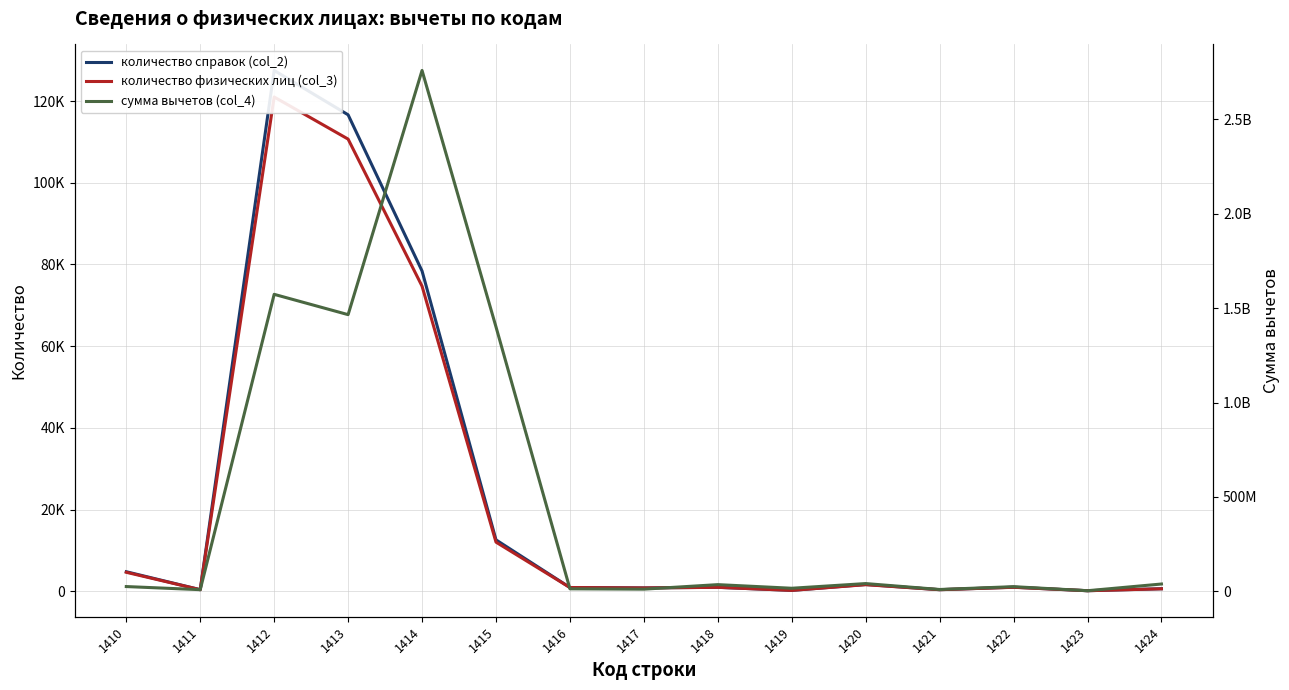

What is the average value of the количество физических лиц (col_3) series?

22003